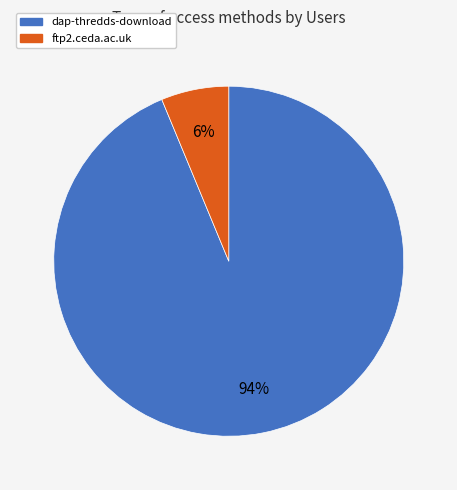

The dap-thredds-download slice represents 99% of the pie. True or false?

False